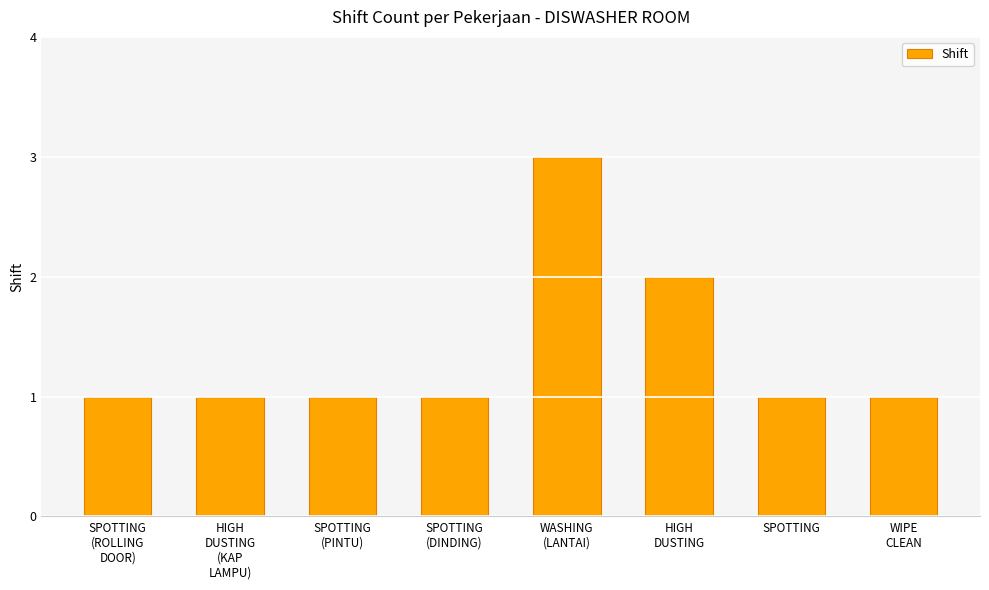

Read the value at SPOTTING
(PINTU).

1